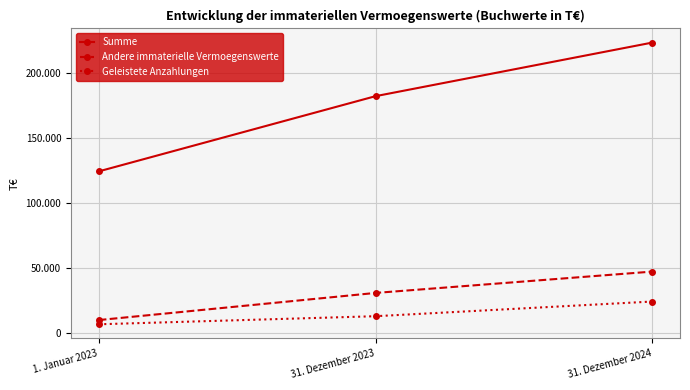

Reading right to left, transcribe all the data shown in this chart.

Summe: 223523	182300	124449
Andere immaterielle Vermoegenswerte: 47394	30975	10105
Geleistete Anzahlungen: 24370	13078	6873